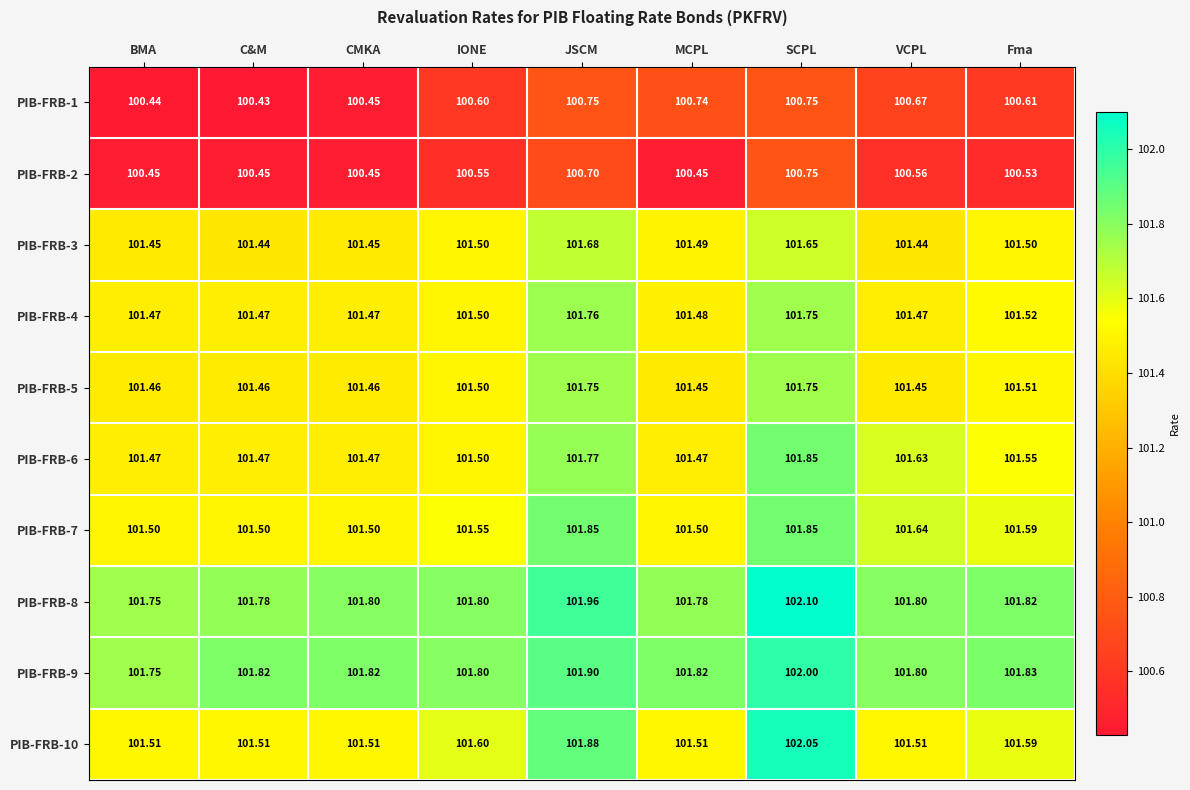

At which category is the sum across all series the highest?

SCPL